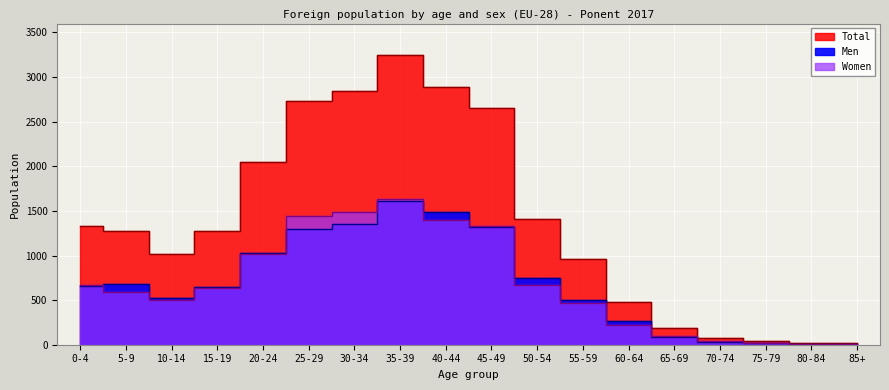

Where is Men nearest to the value 810?

50-54